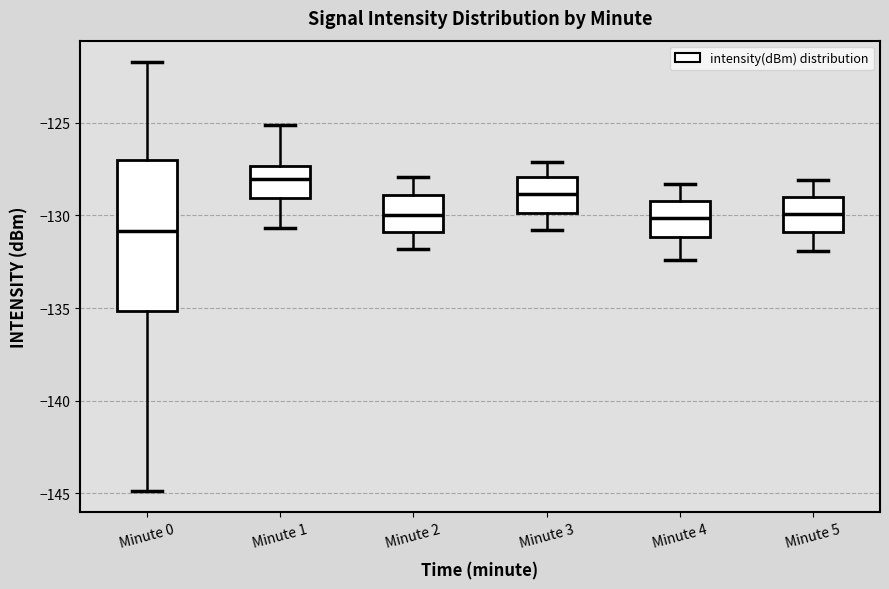

Comparing the boxes themselves (not the whiskers), which one is the tallest?

Minute 0